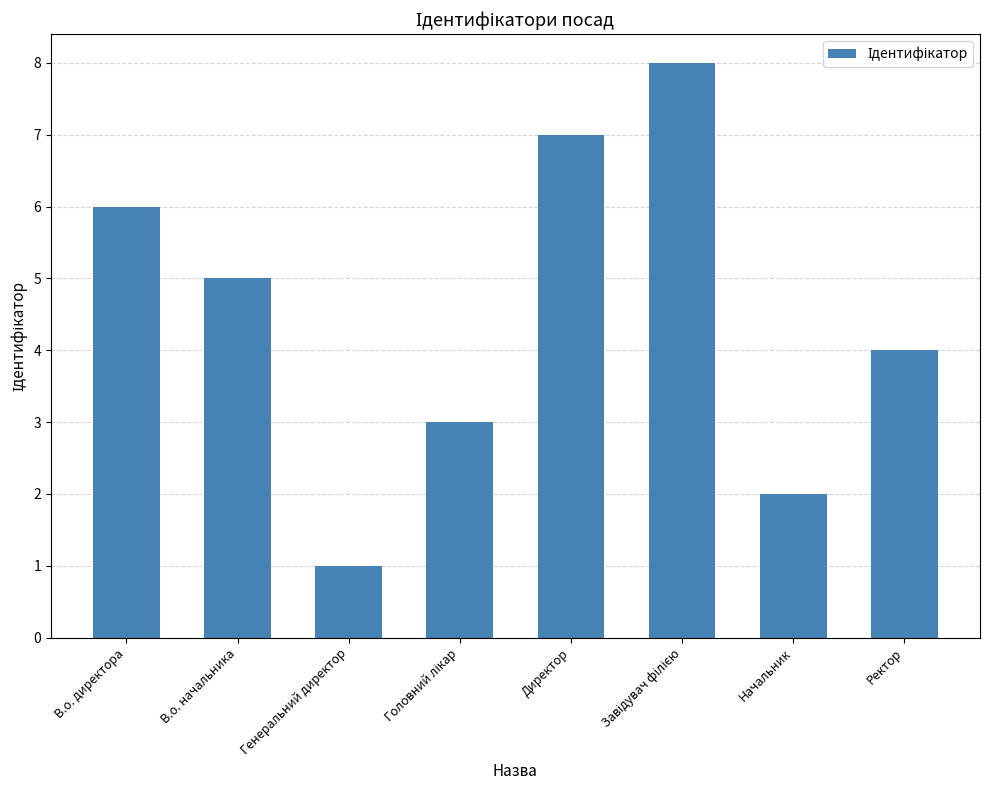

What is the label of the 8th bar from the right?

В.о. директора